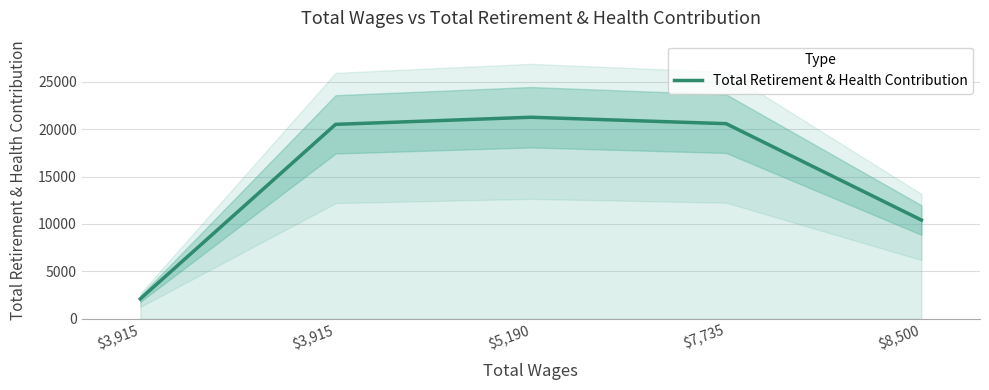

How many interior local peaks (higher than both neighbors) does the data have?

1